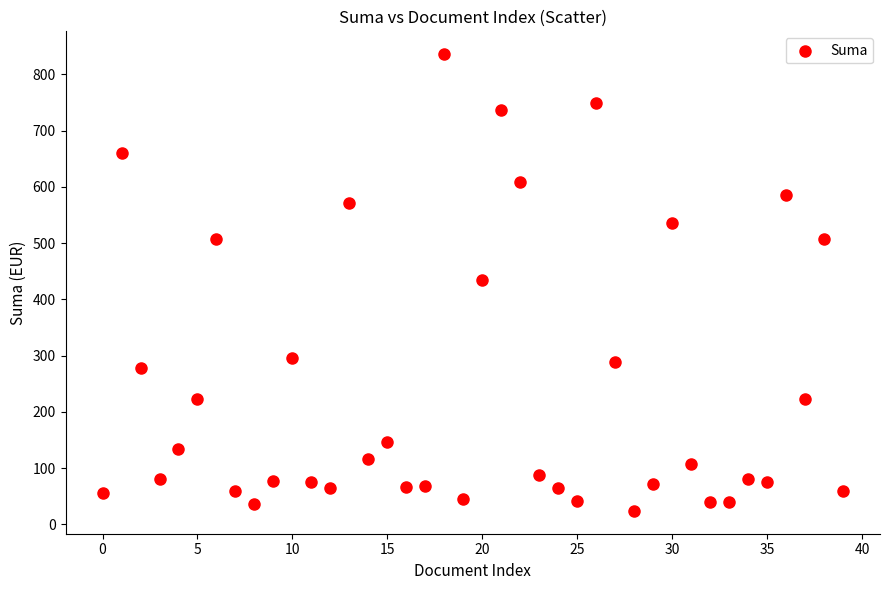

What is the range of Y values (max minus min)?

812.0